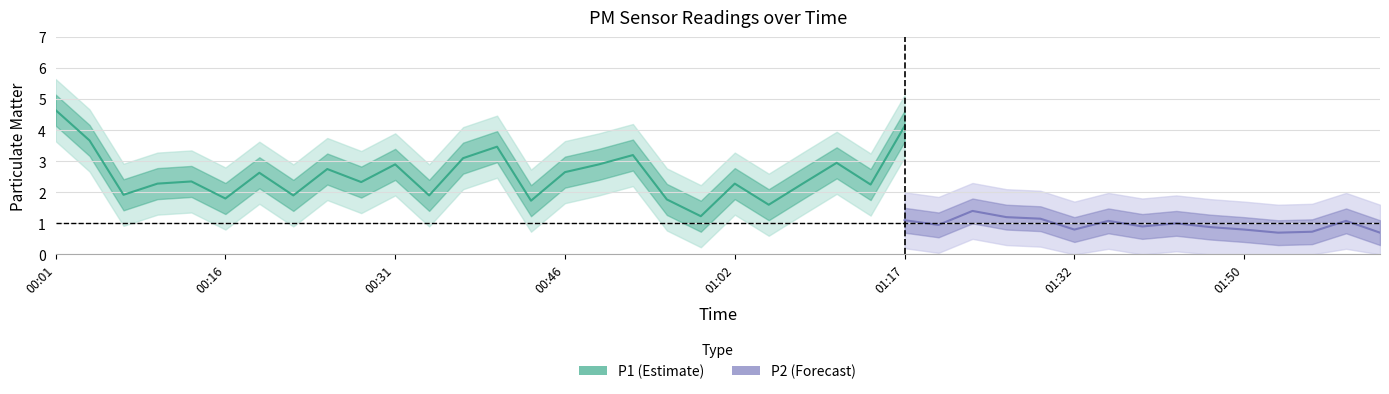

How many categories are shown in the chart?

40